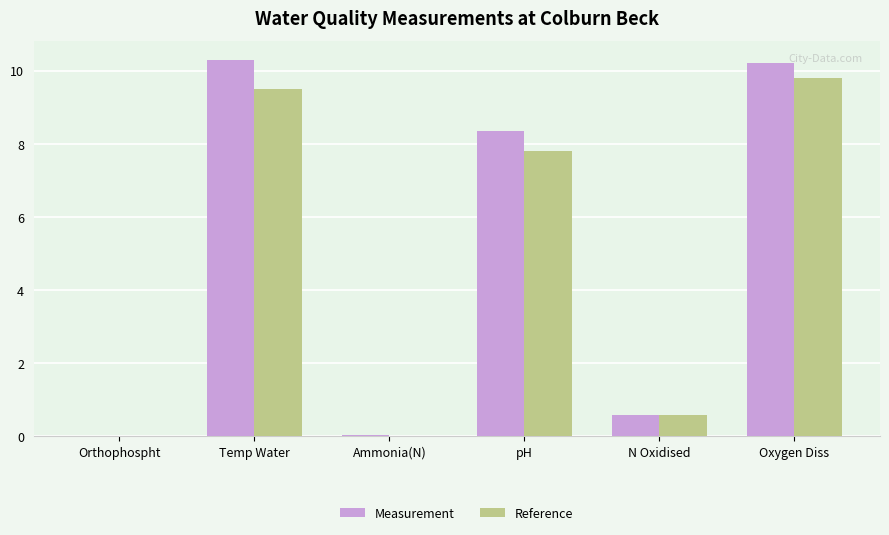

Are the bars grouped side by side (vs. stacked)?

Yes